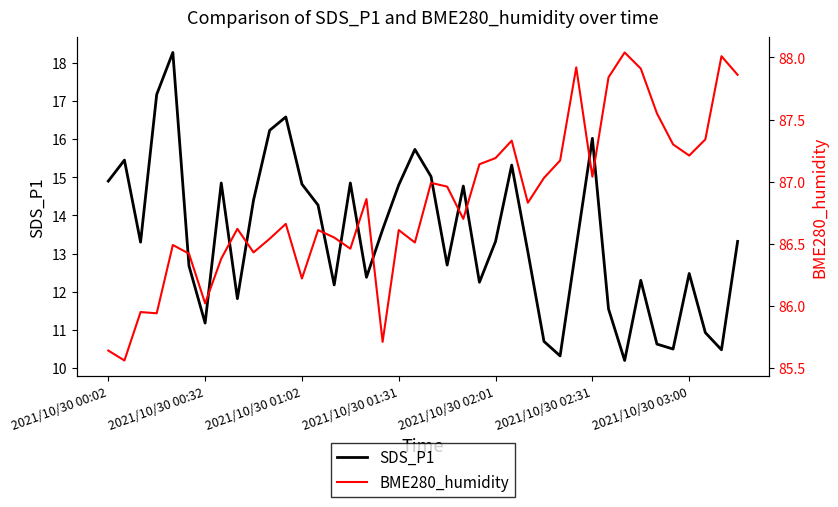

How many values in the BME280_humidity series are below 86?

5